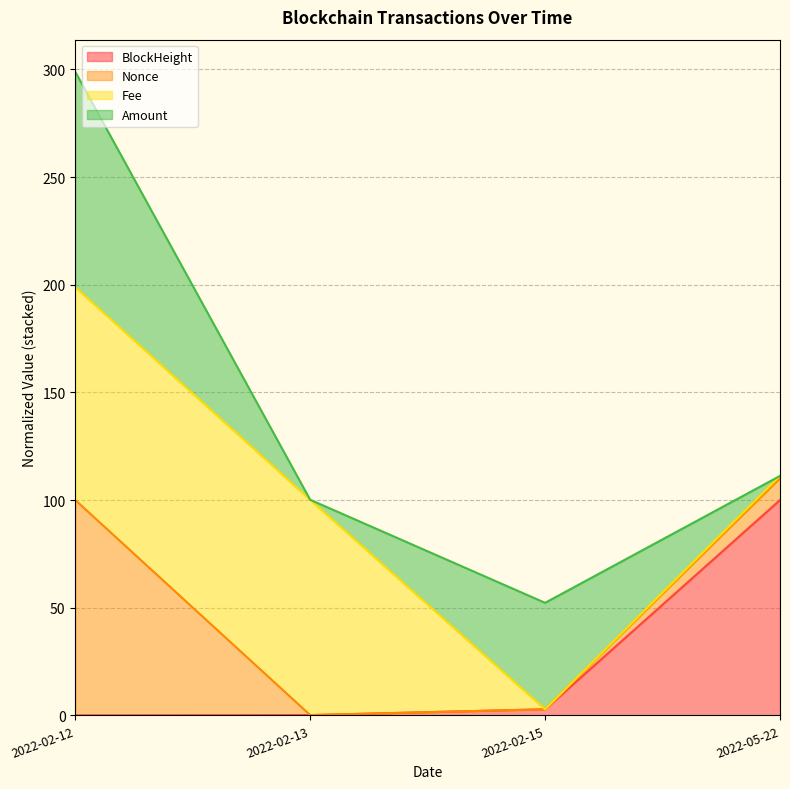

At which category is the sum across all series the highest?

2022-02-12